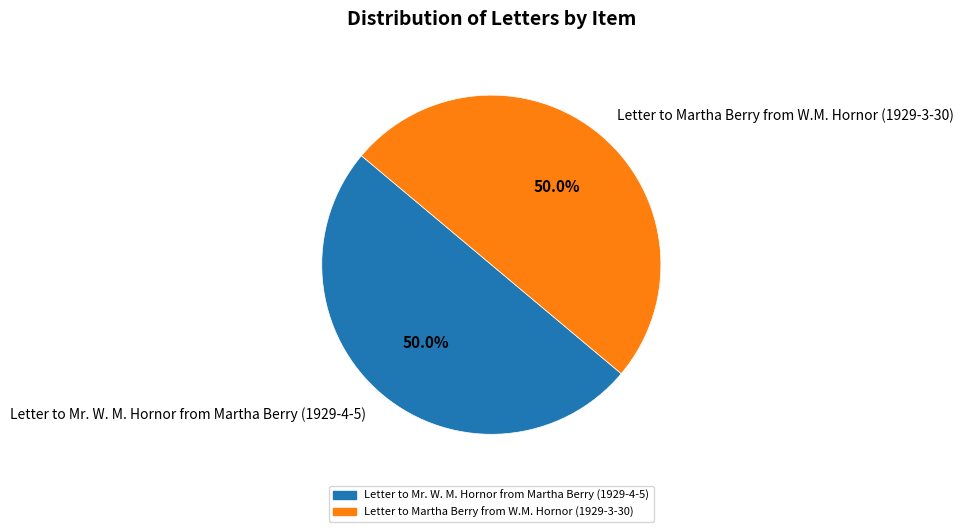

The Letter to Martha Berry from W.M. Hornor (1929-3-30) slice represents 50% of the pie. True or false?

True